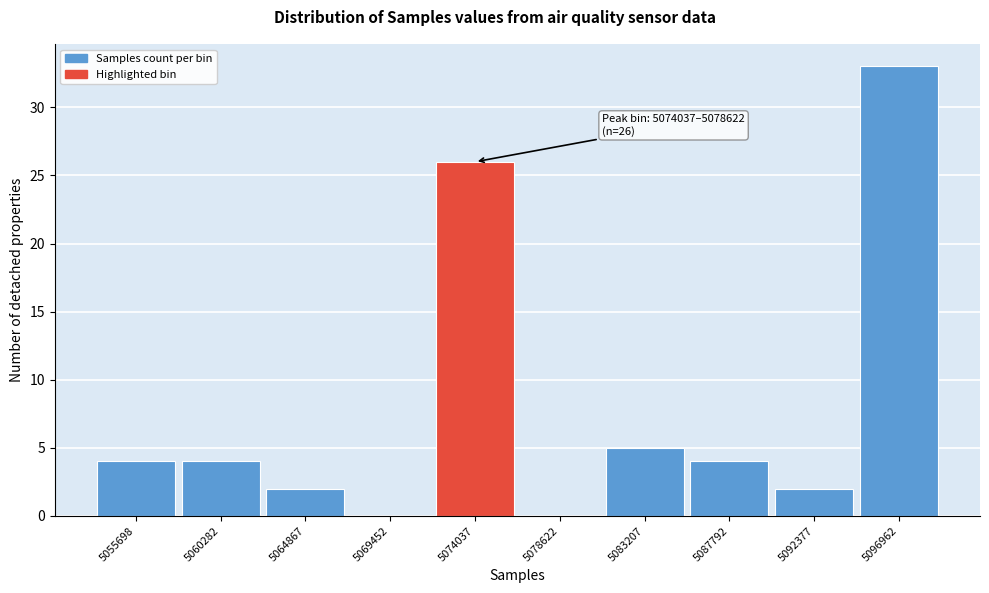

Reading right to left, transcribe all the data shown in this chart.

5096962=33	5092377=2	5087792=4	5083207=5	5078622=0	5074037=26	5069452=0	5064867=2	5060282=4	5055698=4